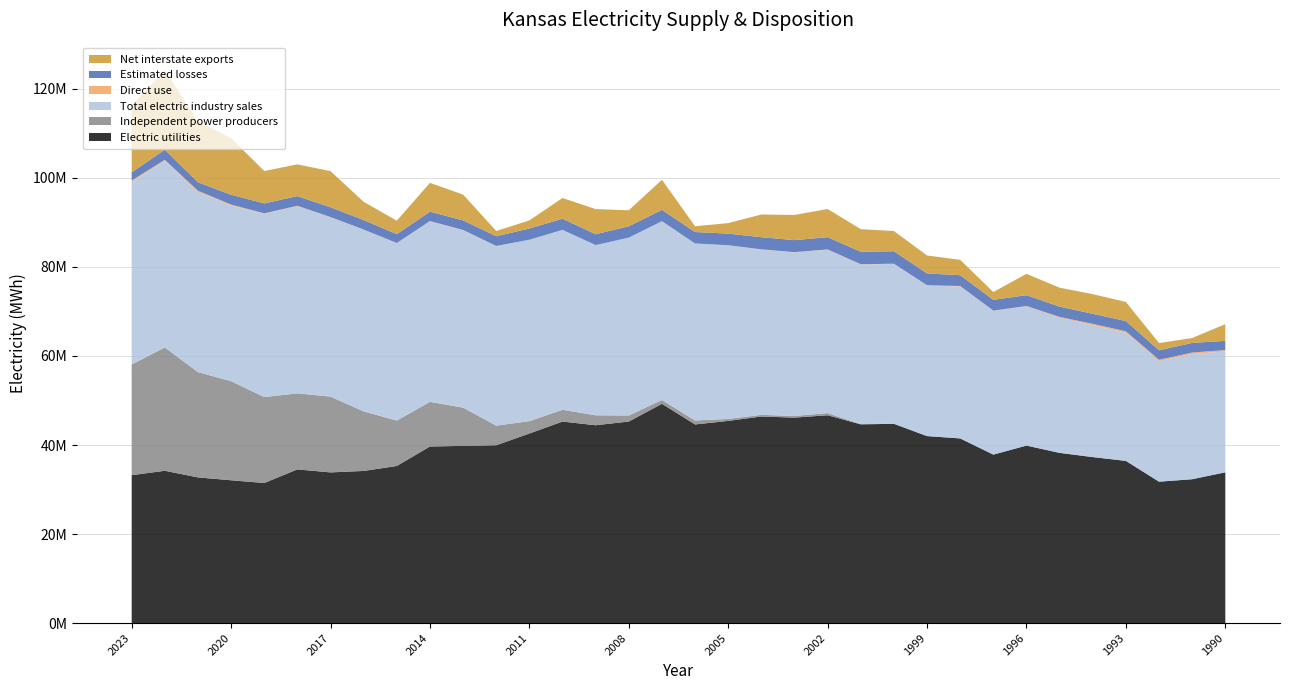

Reading right to left, transcribe all the data shown in this chart.

Electric utilities: 33868644	32314825	31763765	36432577	37283871	38230483	39874544	37843716	41480827	42002924	44764909	44642712	46691936	46155505	46409328	45421033	44621389	49256450	45275773	44443224	45270047	42582626	39949146	39808763	39669629	35293856	34176130	33850129	34517756	31467553	32081773	32725615	34212134	33224283
Independent power producers: 1465	1465	9768	4985	9854	11214	10969	13881	11425	12367	15332	65393	479425	376724	368344	436382	895109	857222	1354496	2234084	2653716	2775806	4411011	8588130	10022363	10197702	13372086	17025409	17090987	19305066	22257021	23655661	27700134	24863085
Total electric industry sales: 27148767	28152224	27069105	28808385	29613821	30356882	31290626	32270009	34140176	33820108	35921461	35846951	36713540	36735390	37126540	39024283	39751302	40165977	39965061	38243344	40420675	40760399	40293476	39847397	40561606	39849127	40810174	40287787	42036979	41159628	39483946	40491786	41961065	41052008
Direct use: 315094	314799	305221	305538	326904	179871	57431	60780	93703	55615	36452	60018	61323	62101	62166	5389	7386	8684	275	0	0	1408	67572	77023	60865	45614	52547	53990	105372	117259	207995	257614	203306	290930
Estimated losses: 2061156	2161662	2139915	2305641	2249653	2316996	2428832	2433060	2427630	2653260	2794088	2803356	2753869	2697411	2720484	2608217	2577430	2542204	2545794	2434473	2497099	2518733	2182051	2140588	2112040	1987900	2129927	2191592	2168169	2231835	2199029	1904996	2269735	1818077
Net interstate exports: 3770640	1099132	1617217	4285080	4406304	4250439	4794535	1750317	3456095	4037880	4544141	5076668	6323378	5666718	5101957	2368409	1293972	6765480	3597275	5654634	4651306	1821080	1192559	5806465	6469402	3023410	4100953	8119245	7136895	7276513	12710176	13717698	17839244	15087304